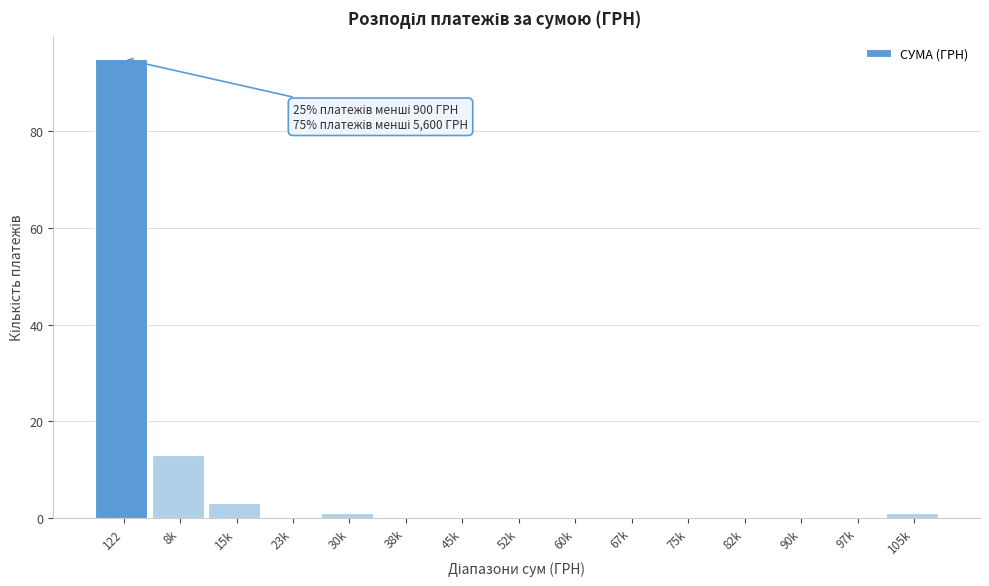

Reading left to right, list all the values displayed in this chart.

122=95	8k=13	15k=3	23k=0	30k=1	38k=0	45k=0	52k=0	60k=0	67k=0	75k=0	82k=0	90k=0	97k=0	105k=1